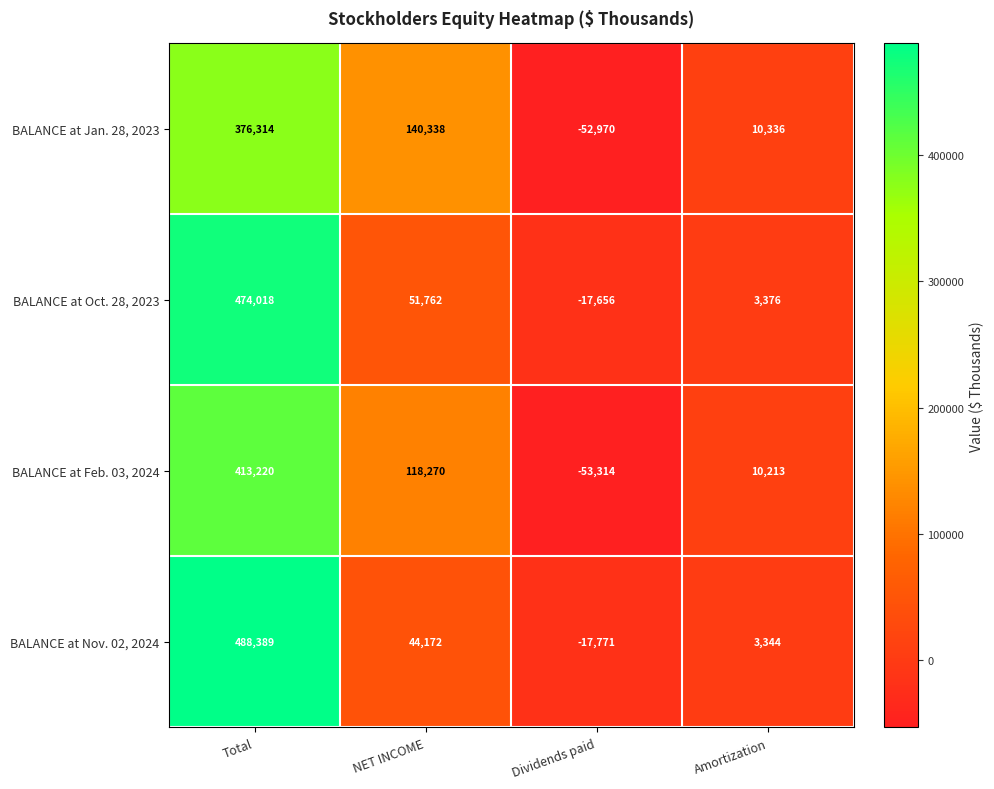

Reading left to right, extract all data points from this chart.

BALANCE at Jan. 28, 2023: Total=376314	NET INCOME=140338	Dividends paid=-52970	Amortization=10336
BALANCE at Oct. 28, 2023: Total=474018	NET INCOME=51762	Dividends paid=-17656	Amortization=3376
BALANCE at Feb. 03, 2024: Total=413220	NET INCOME=118270	Dividends paid=-53314	Amortization=10213
BALANCE at Nov. 02, 2024: Total=488389	NET INCOME=44172	Dividends paid=-17771	Amortization=3344